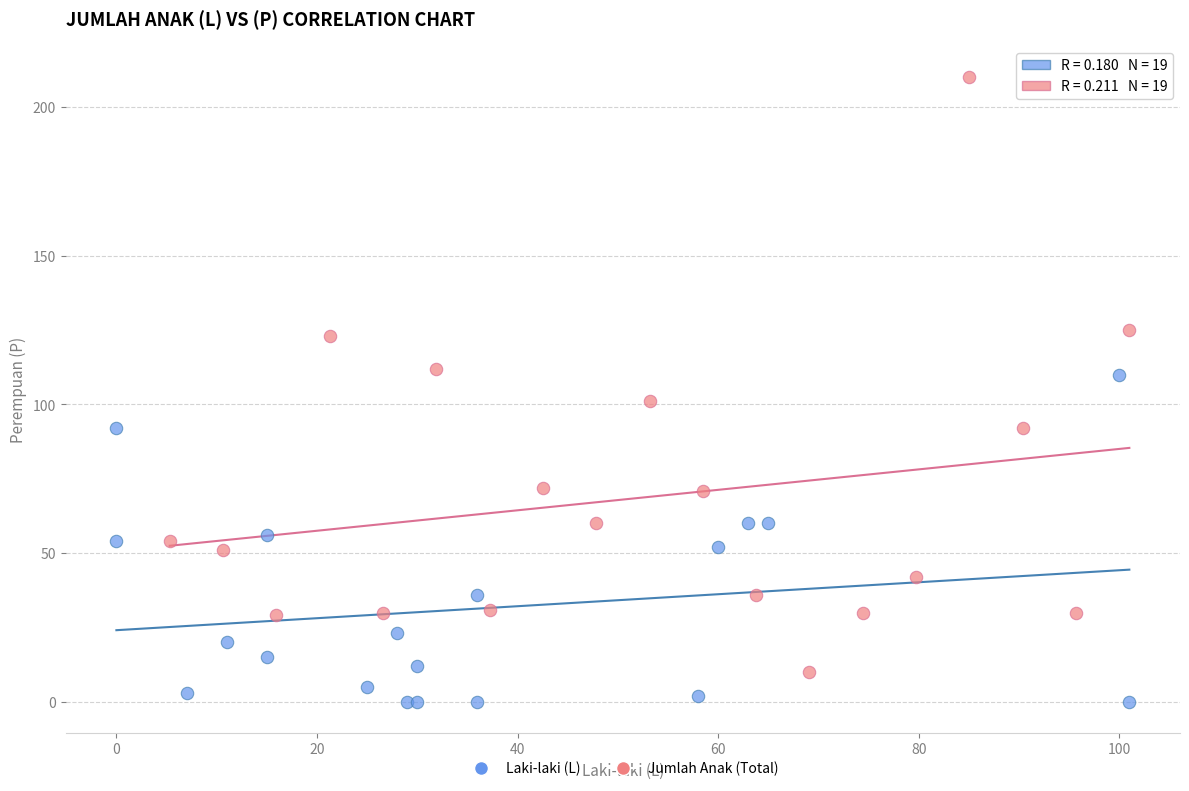

What are all the series names shown in the legend?

Laki-laki (L), Jumlah Anak (Total)